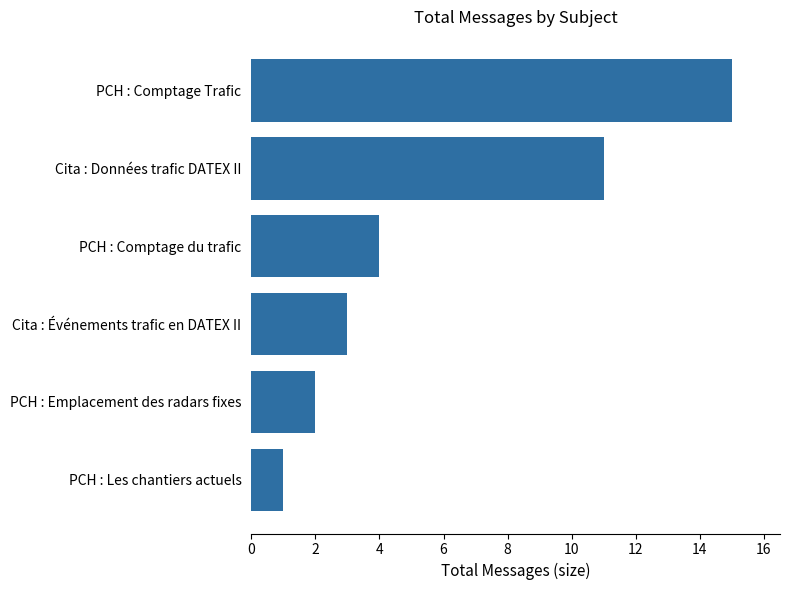

Which label corresponds to the largest value in the chart?

PCH : Comptage Trafic